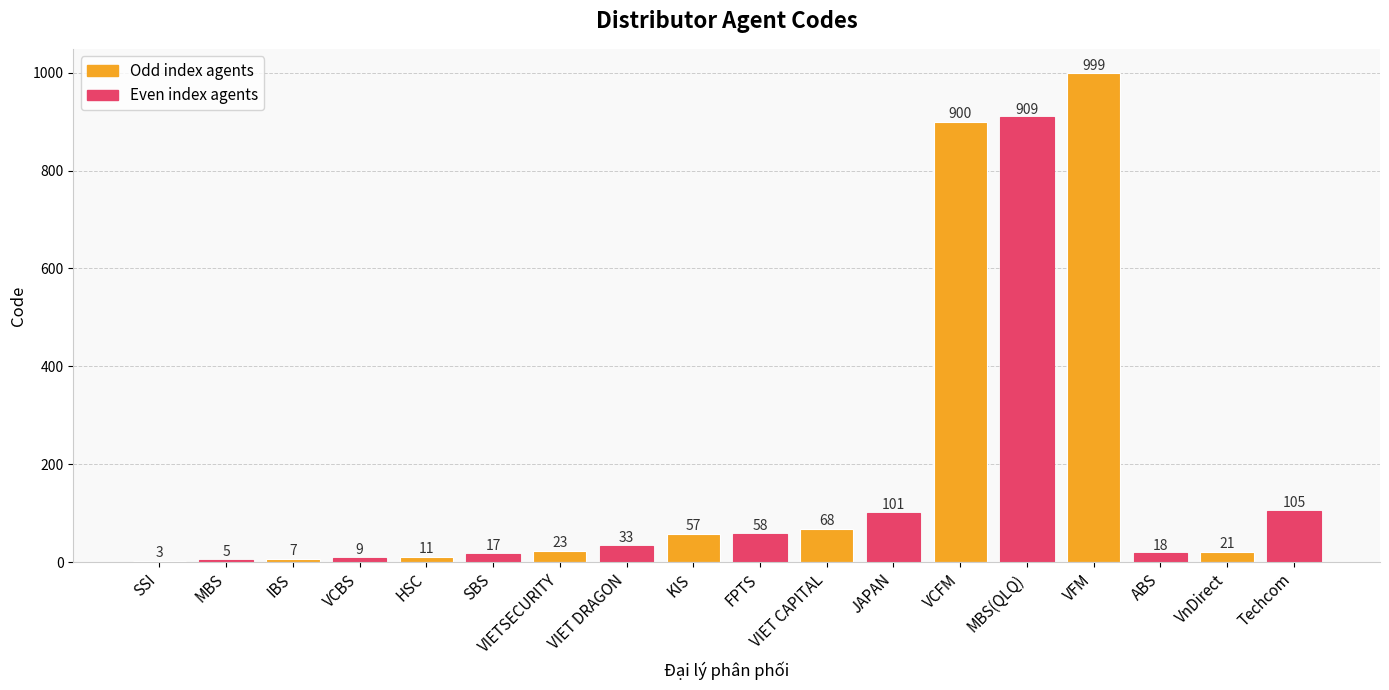

The chart shows a value of 68 at VIET CAPITAL. True or false?

True